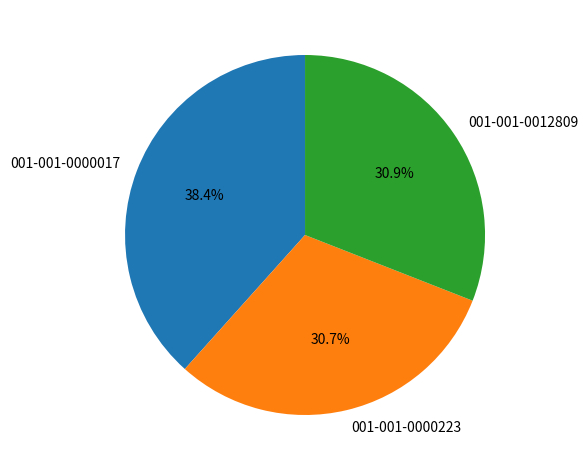

To the nearest percent, what is the difference between the largest and smallest slice percentages?

8%